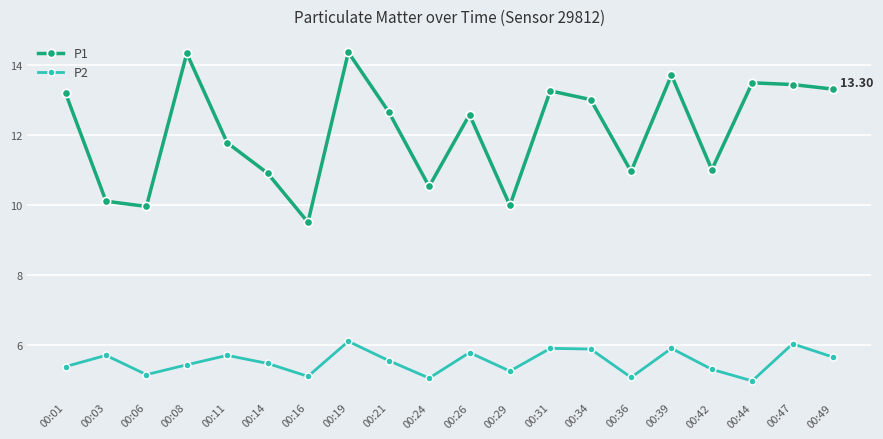

True or false: P1 and P2 intersect in this chart.

False